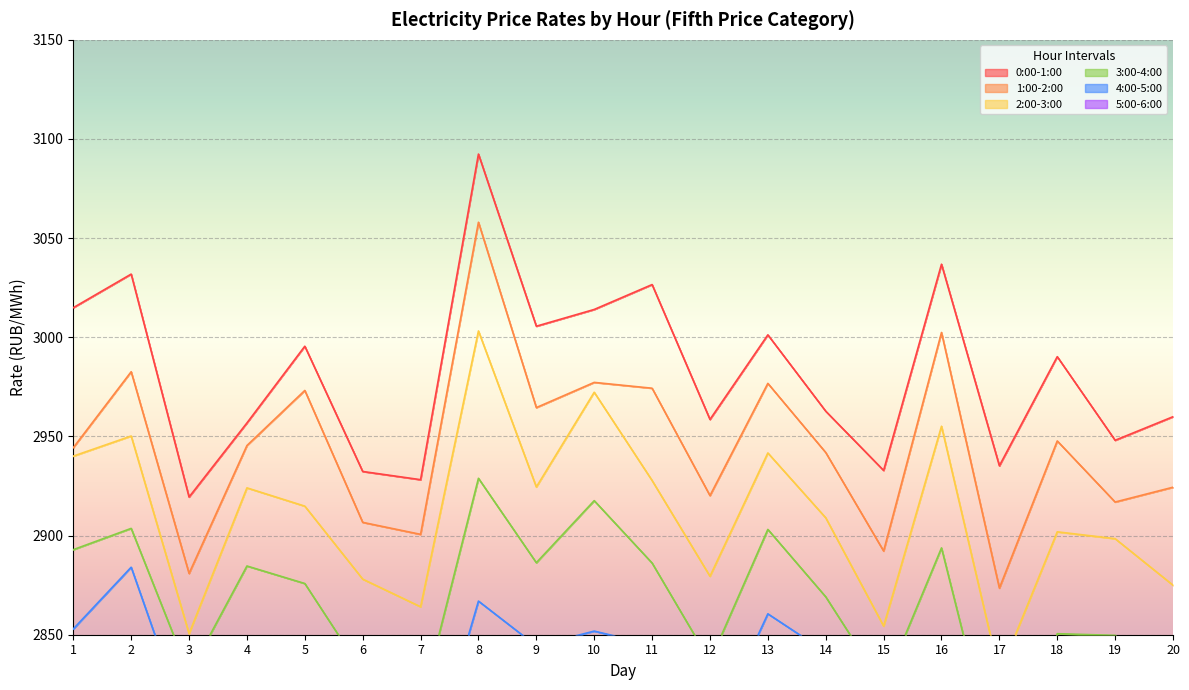

Between 19 and 1, which is larger?

1